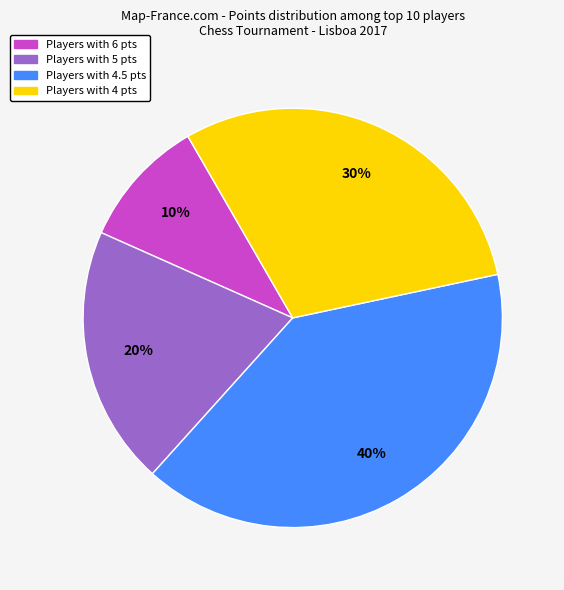

To the nearest percent, what is the difference between the largest and smallest slice percentages?

30%